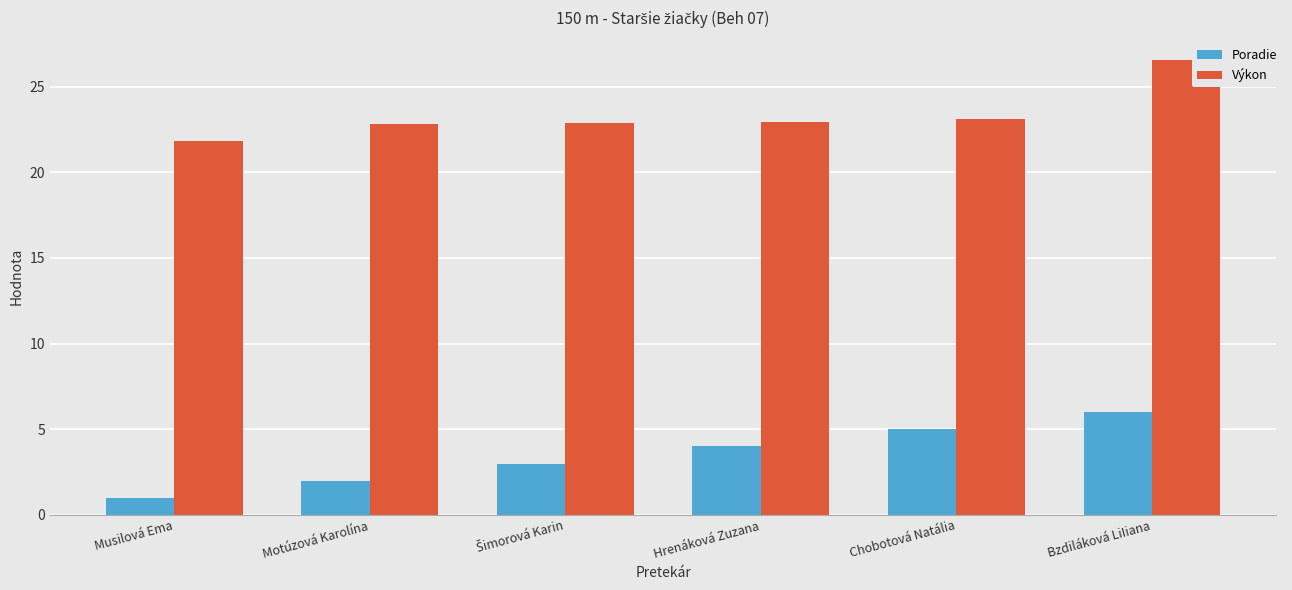

What is the label of the 6th bar from the right?

Musilová Ema